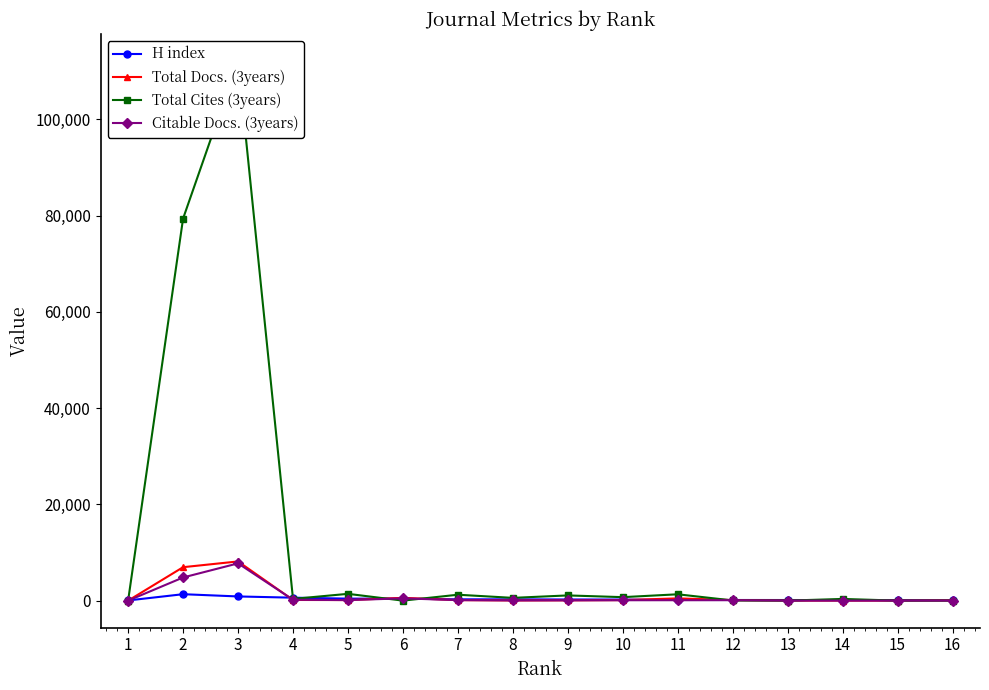

Where is the first local maximum for H index?

2